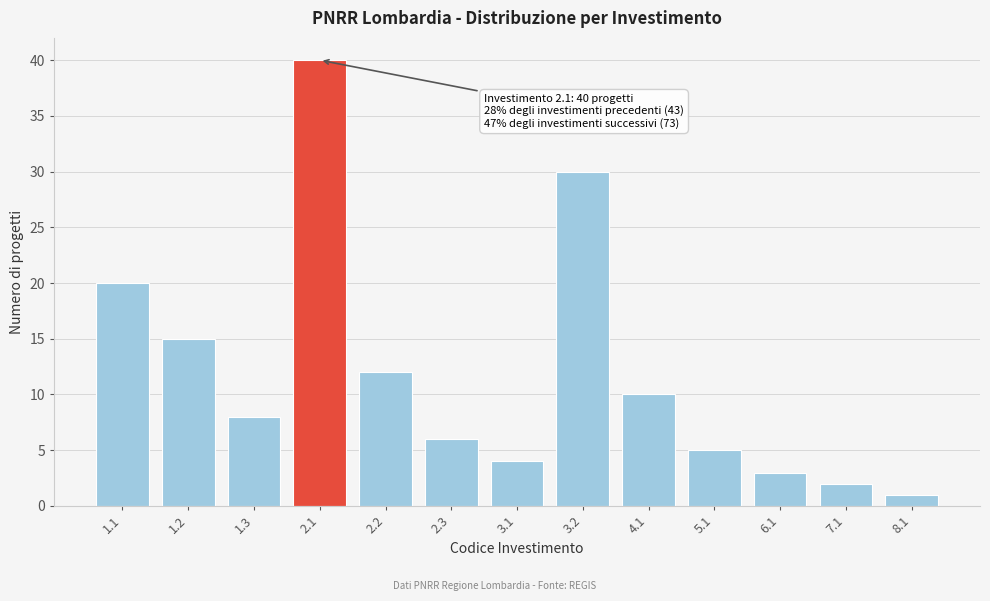

Reading right to left, transcribe all the data shown in this chart.

8.1=1	7.1=2	6.1=3	5.1=5	4.1=10	3.2=30	3.1=4	2.3=6	2.2=12	2.1=40	1.3=8	1.2=15	1.1=20